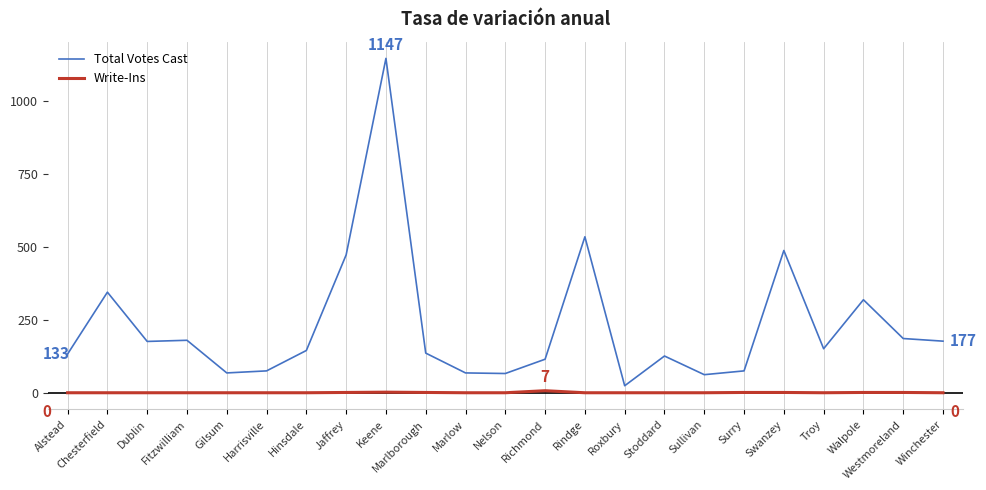

What is the greatest value displayed?

1147